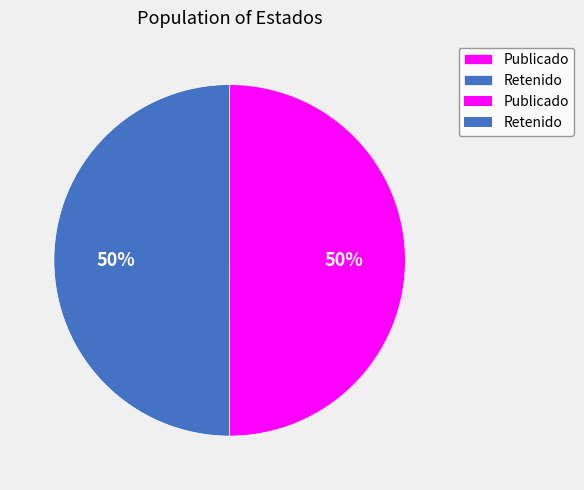

To the nearest percent, what is the average slice percentage?

50%